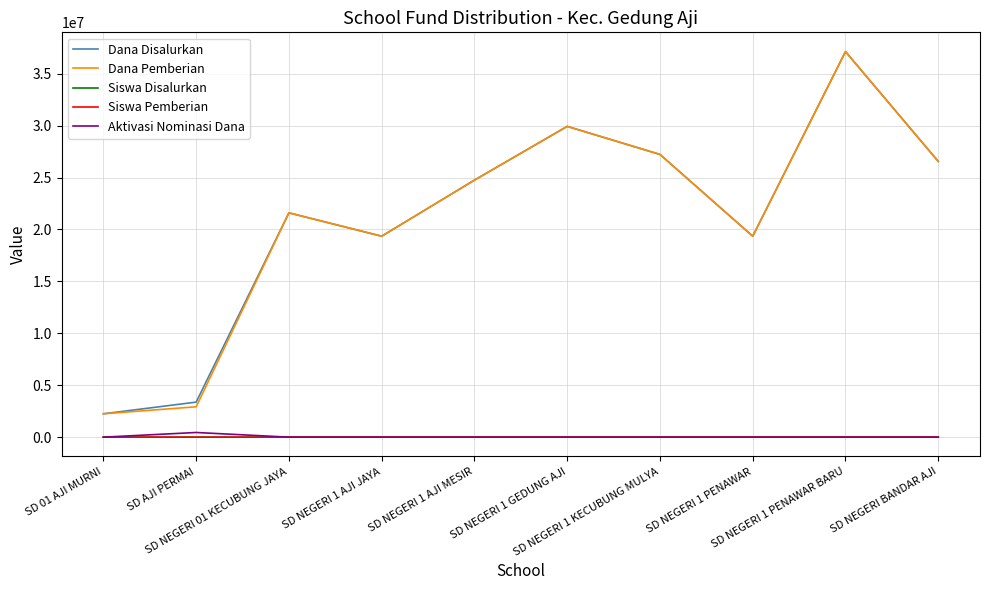

What is the greatest value displayed?

37125000